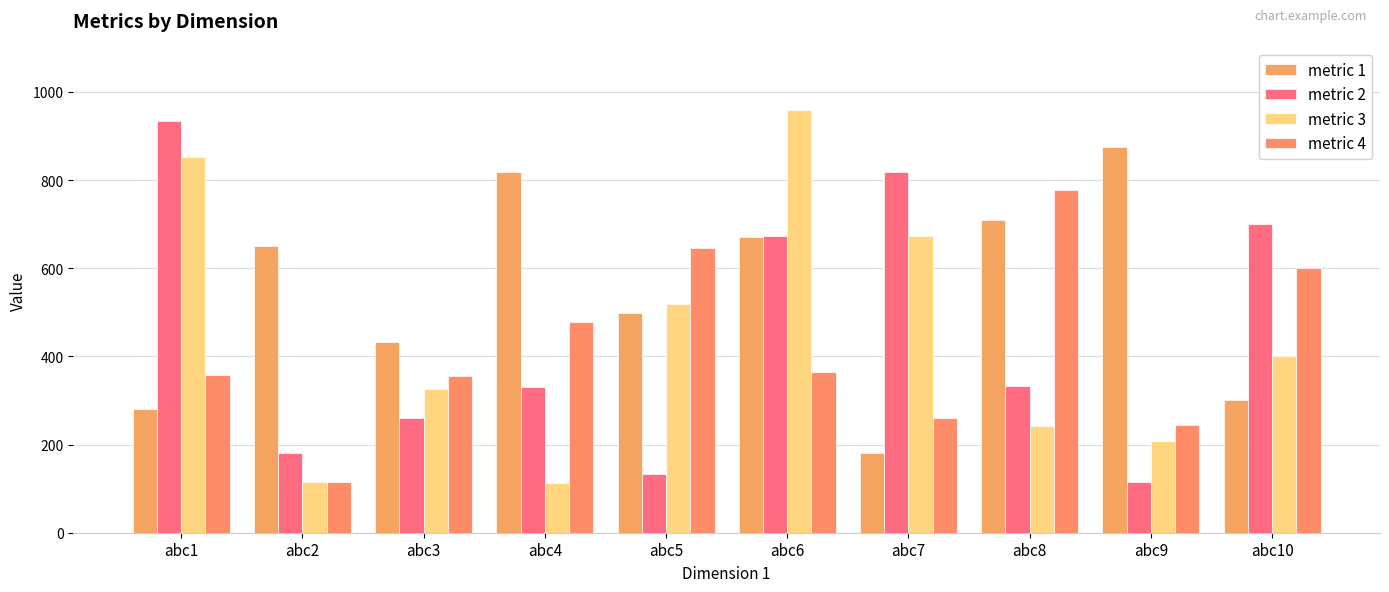

How many bars are there in total?

40